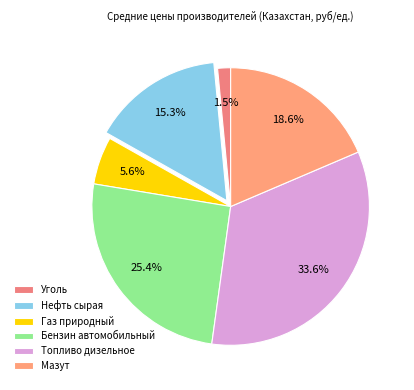

True or false: Бензин автомобильный accounts for 33% of the total.

False